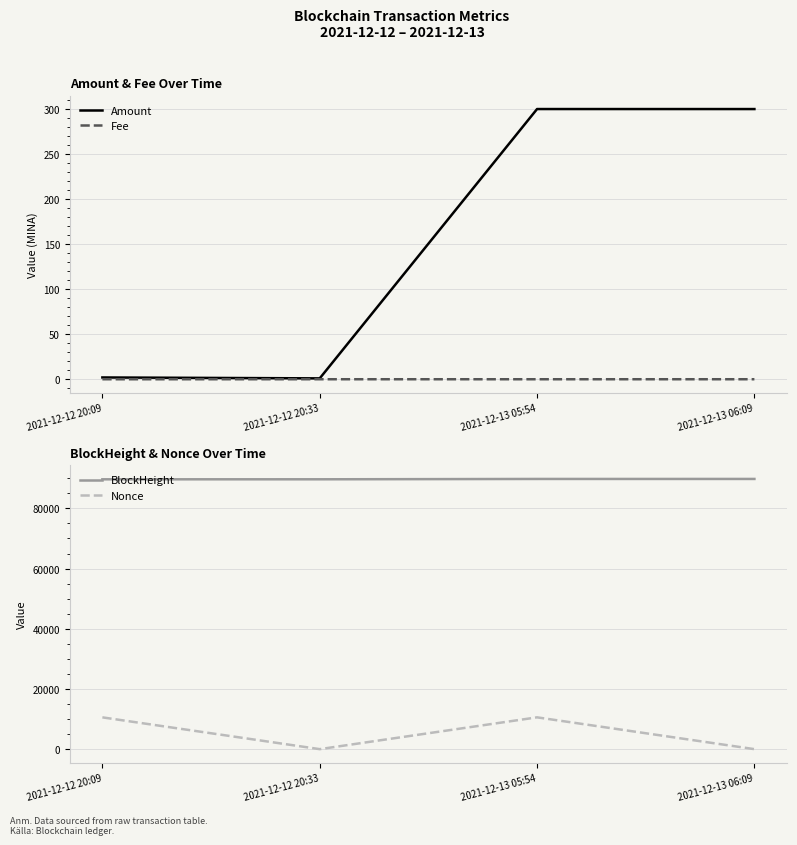

Reading left to right, what are all the values shown in this chart?

Amount: 2.0	1.0	300.3	300.3
Fee: 0.0	0.0	0.0	0.0
BlockHeight: 89651.0	89657.0	89769.0	89773.0
Nonce: 10561.0	0.0	10567.0	1.0